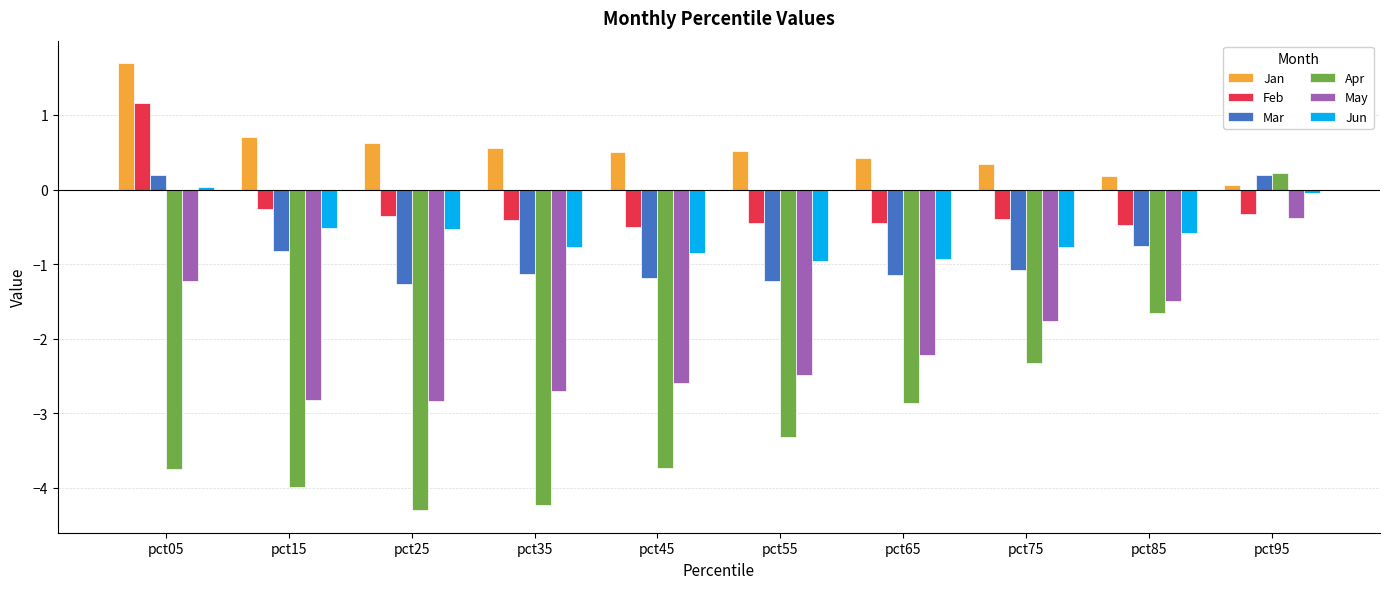

At which label does May first exceed -2?

pct05